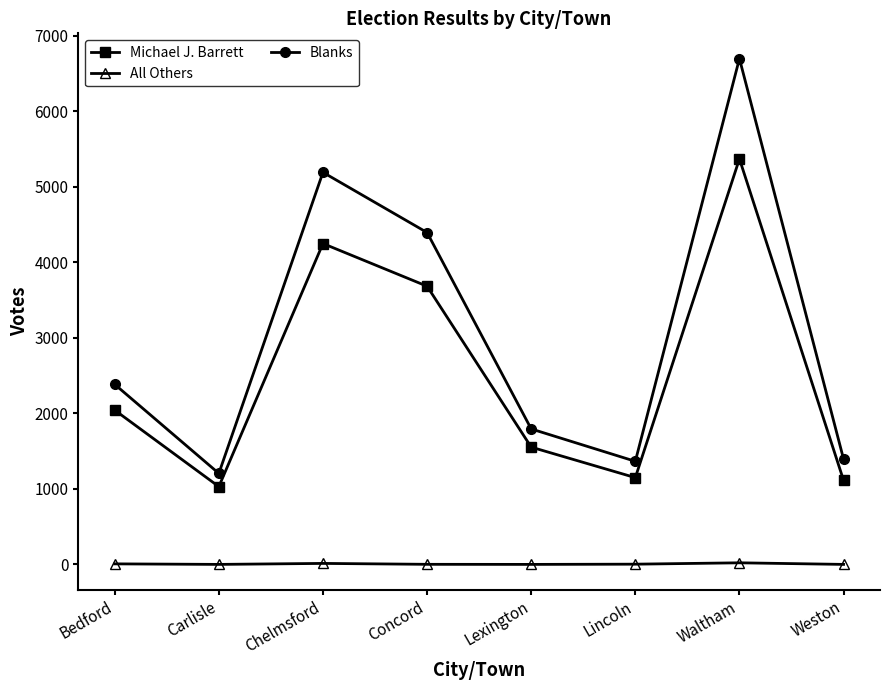

At how many categories does at least one series exceed 6081?

1